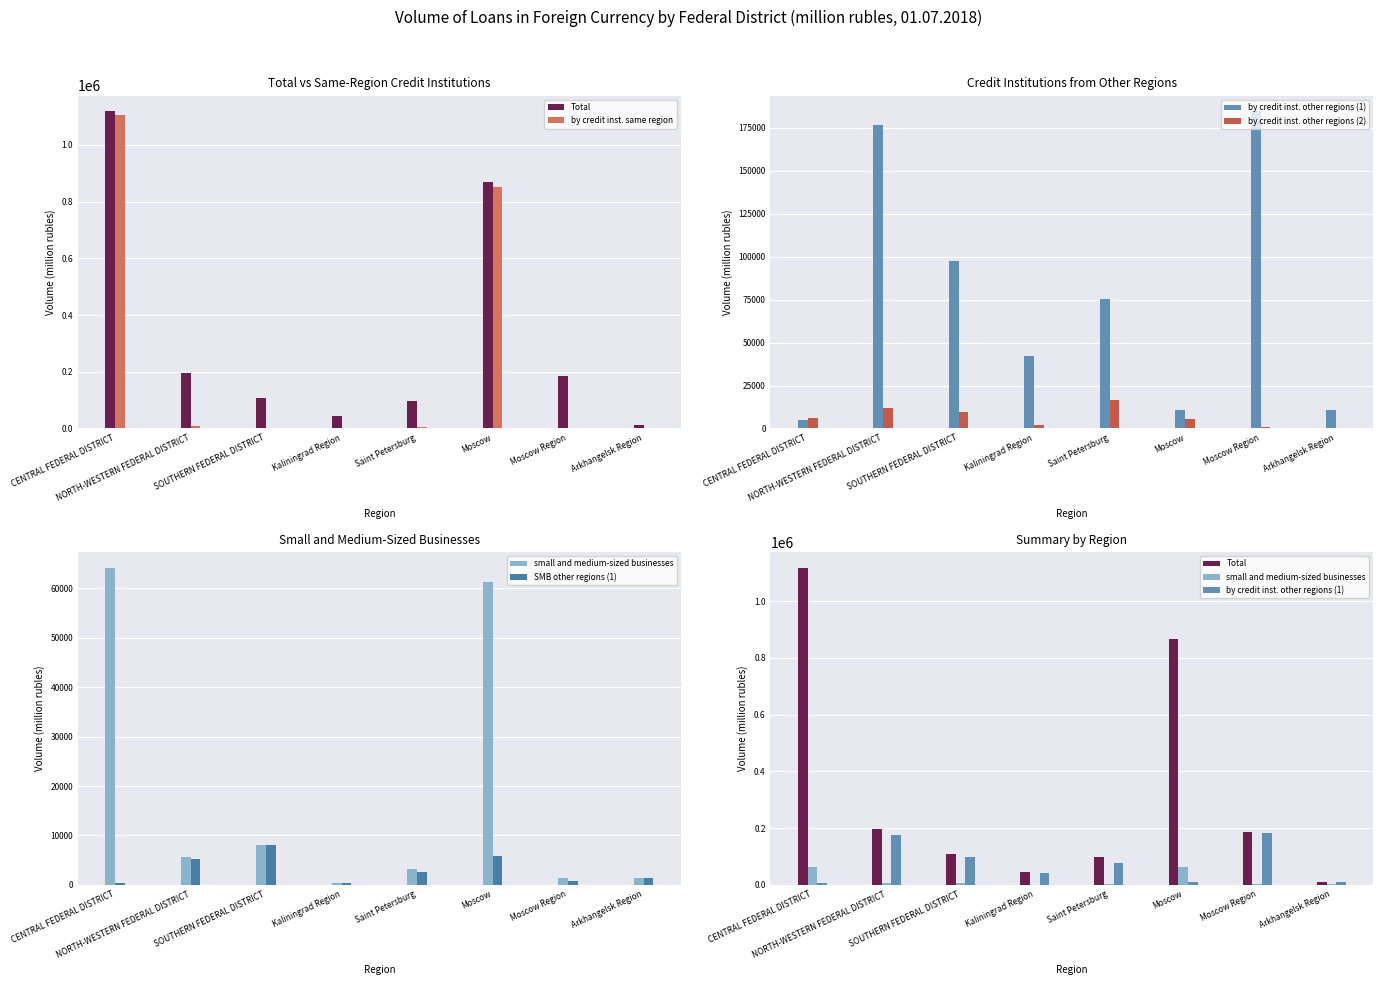

What is the difference between the maximum and second lowest values in the small and medium-sized businesses series?

62774